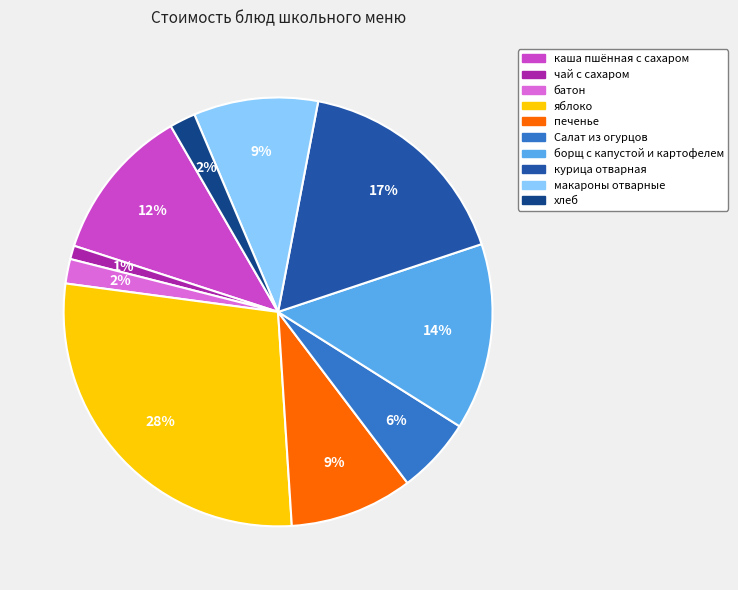

Does макароны отварные account for over 50% of the chart?

No